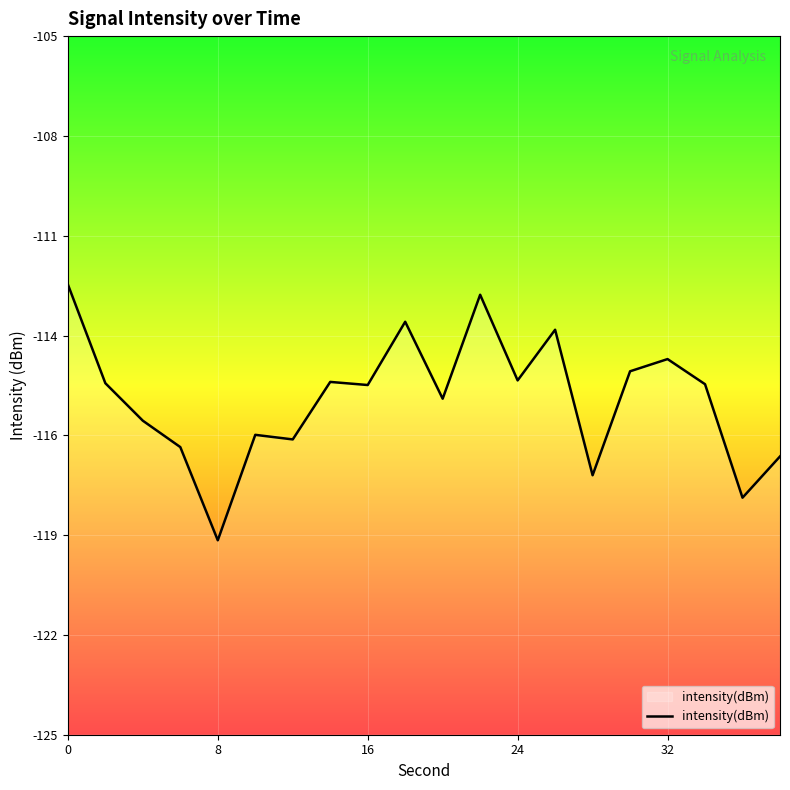

What is the value of the 1st point from the left?

-112.1